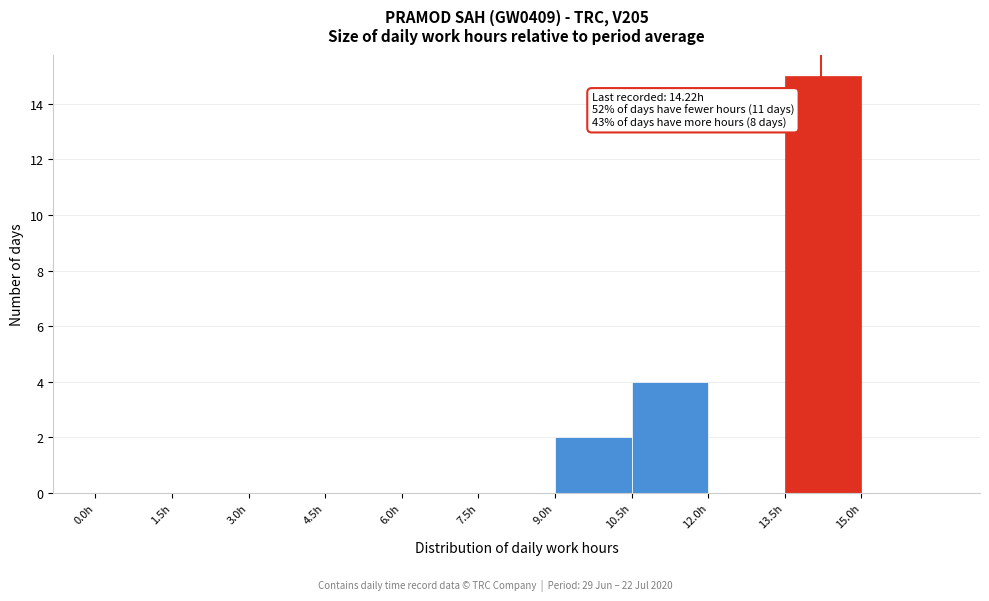

Which range on the x-axis has the tallest bar?

13.5 to 15.0